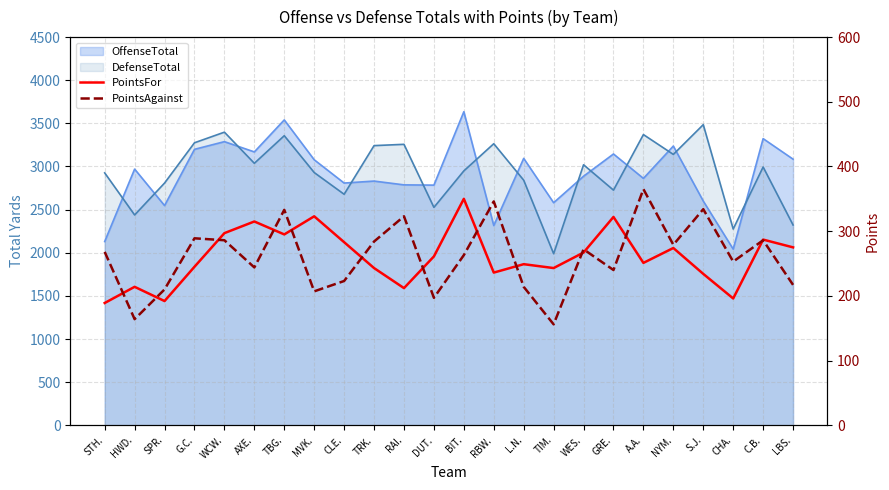

True or false: PointsFor has more than 2 points higher than both neighbors.

True